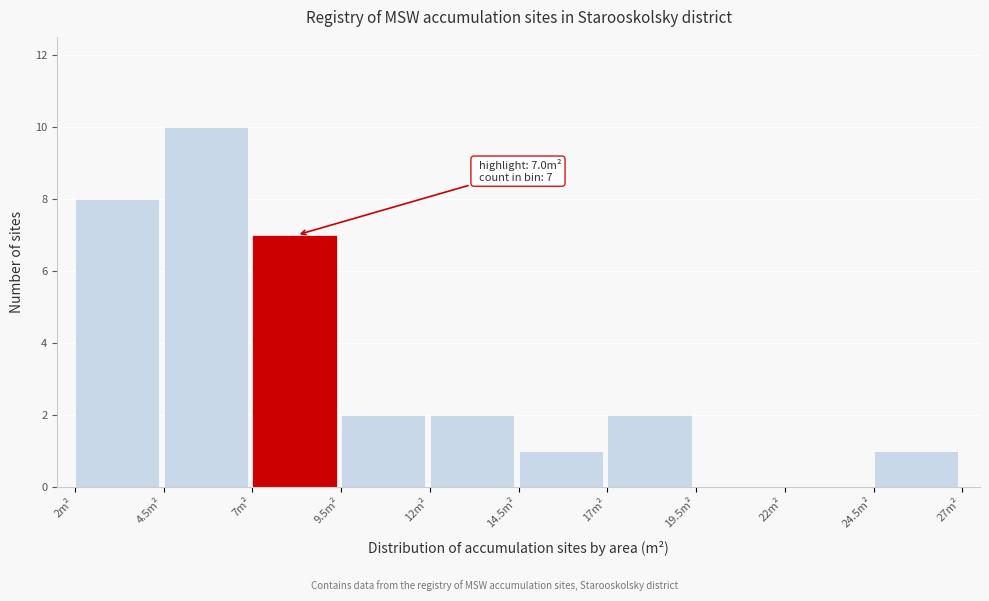

Over which range of the x-axis is the bar tallest?

4.5 to 7.0